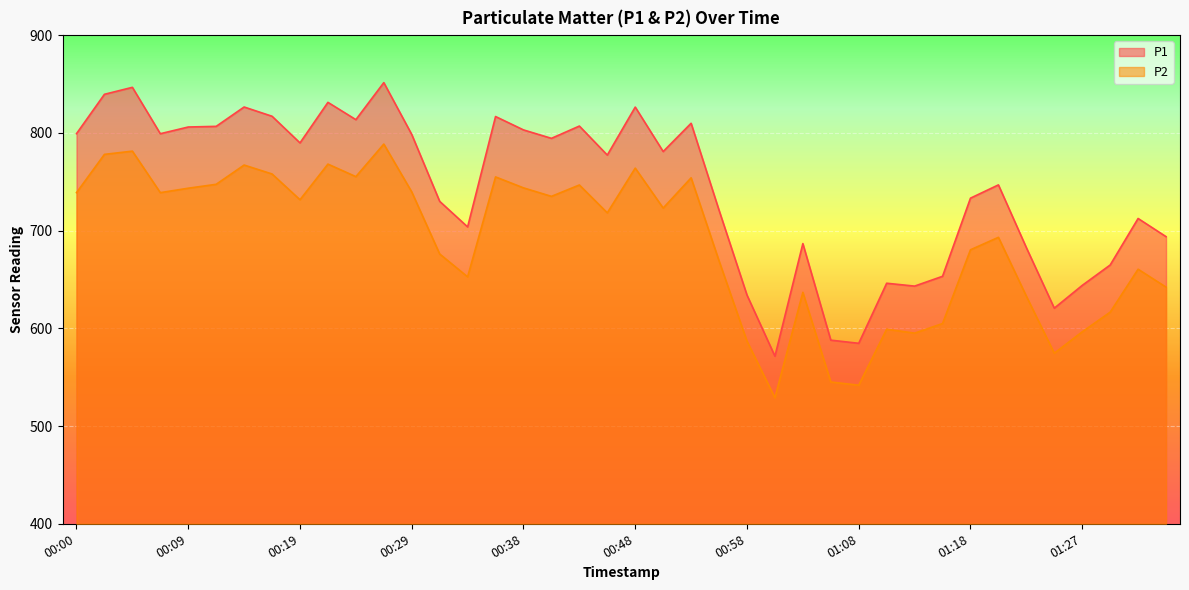

Where is the first local minimum for P1?

00:07